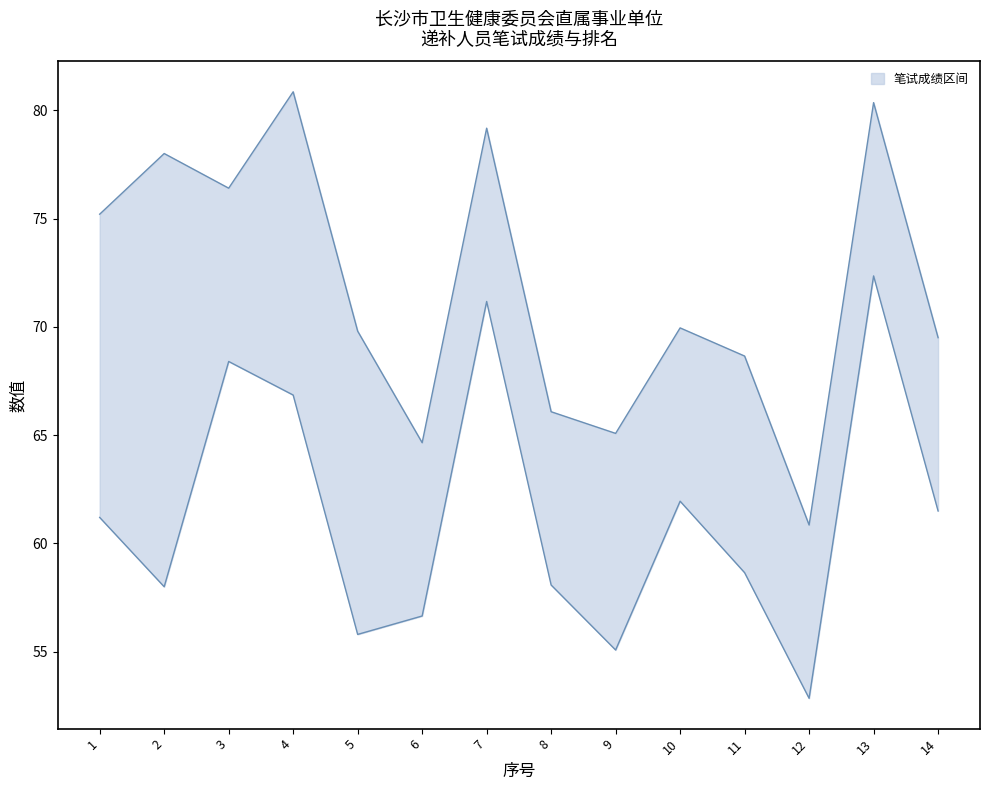

Count the number of categories in the chart.

14